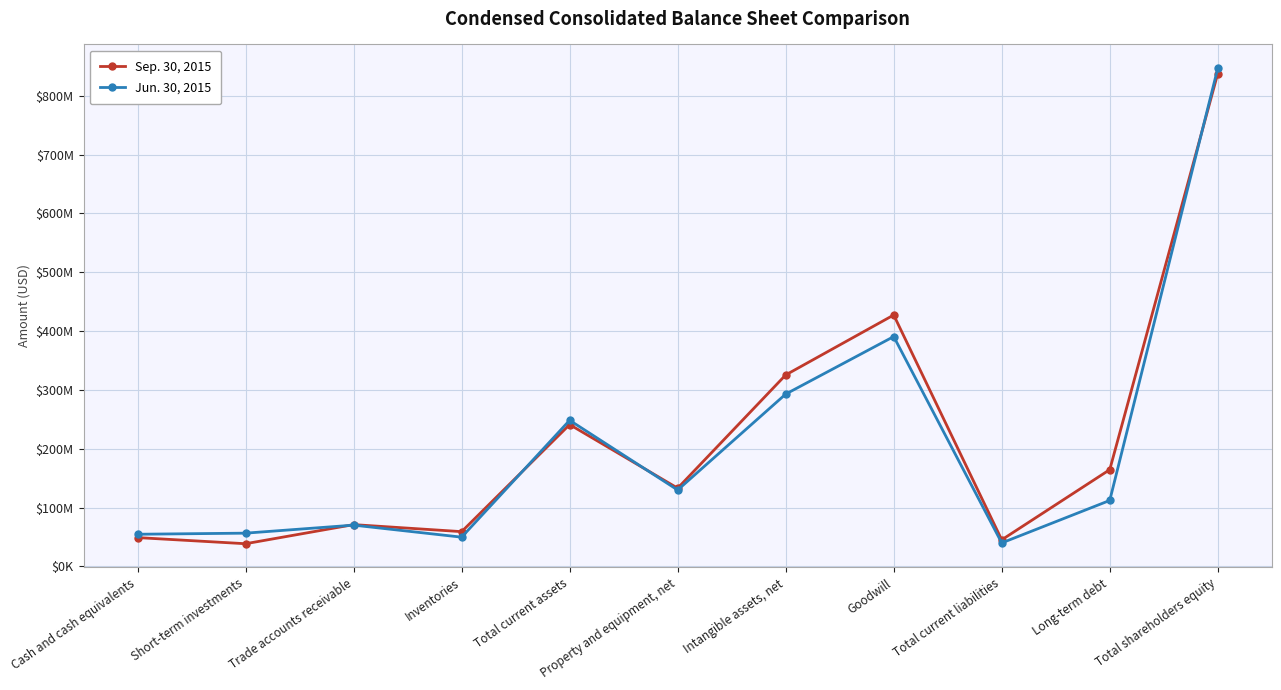

Rank the series by their maximum value, from lowest to highest.

Sep. 30, 2015, Jun. 30, 2015